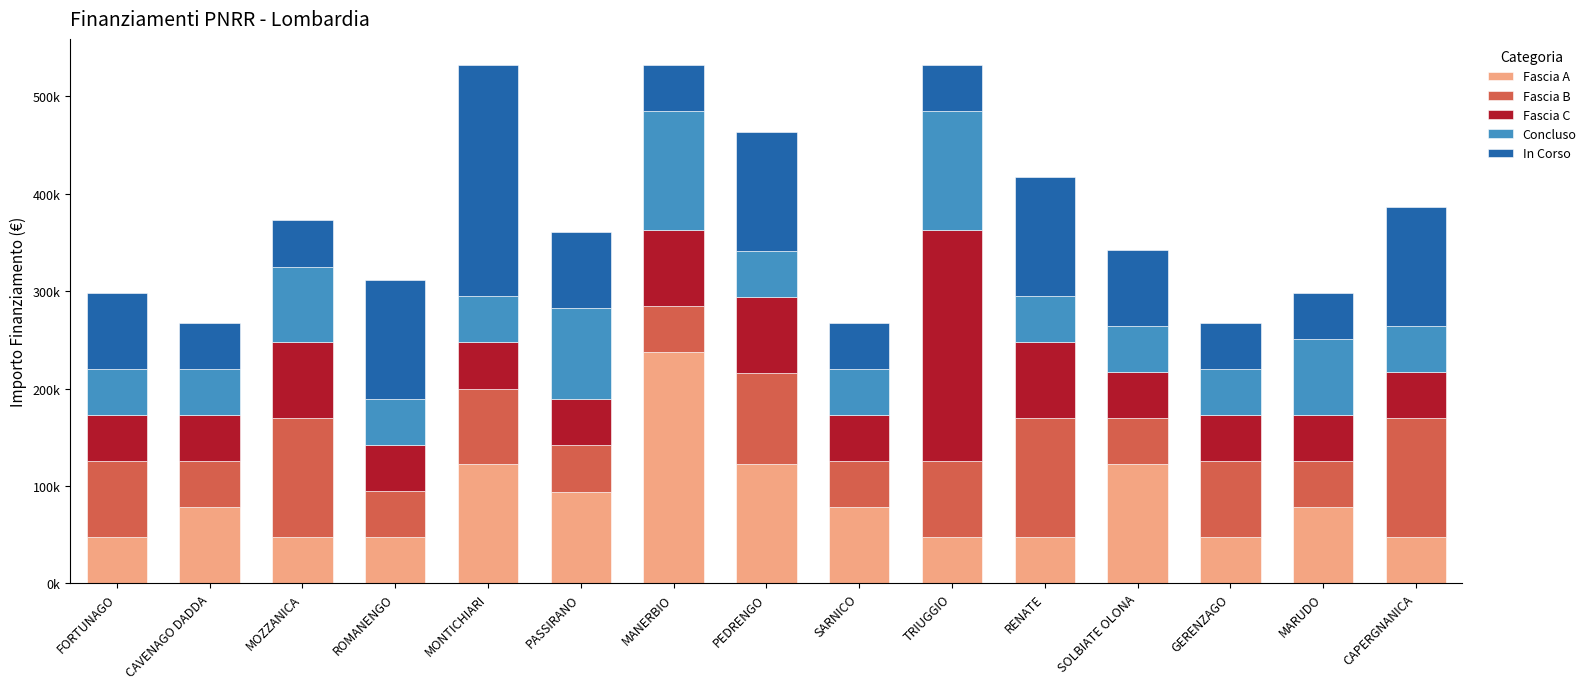

Are the bars grouped side by side (vs. stacked)?

No